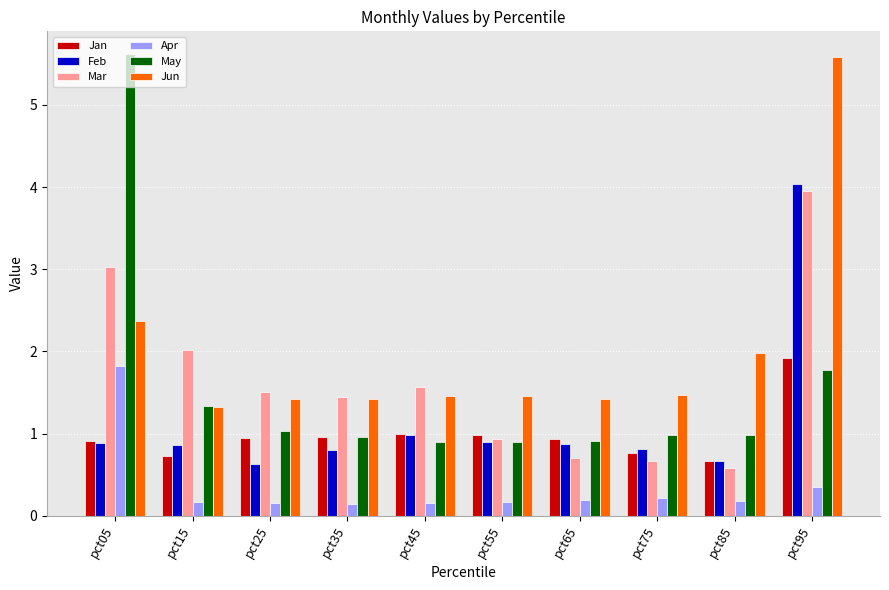

How many bars are there in total?

60